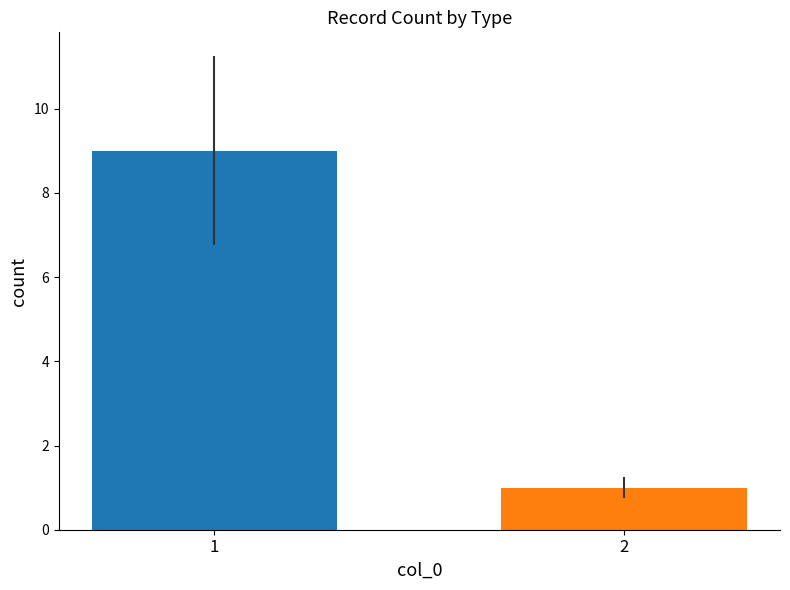

Is it true that the value at 2 is 1?

True